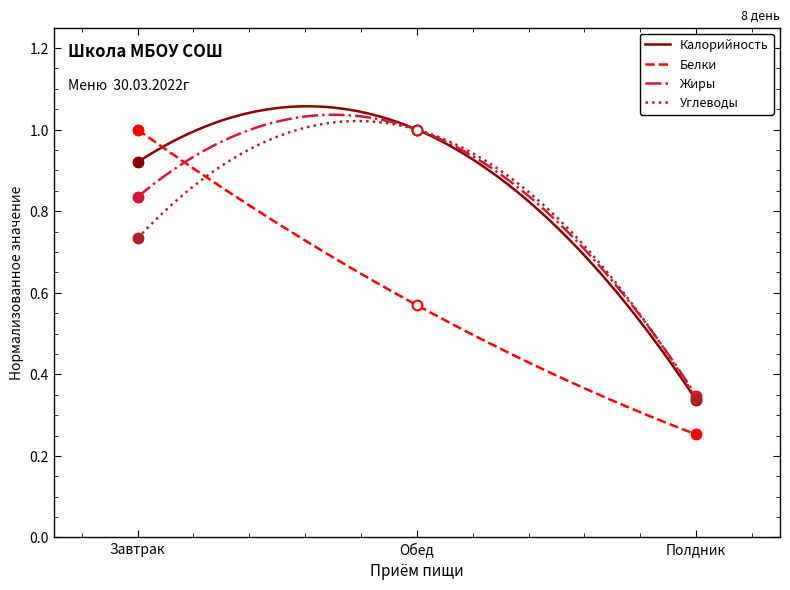

What is the difference between the highest and lowest values at Завтрак?

0.3